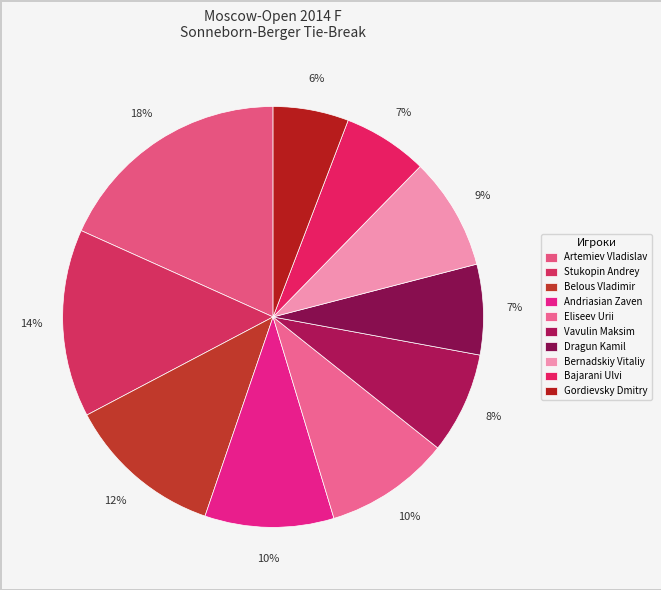

Count the number of slices in the pie.

10